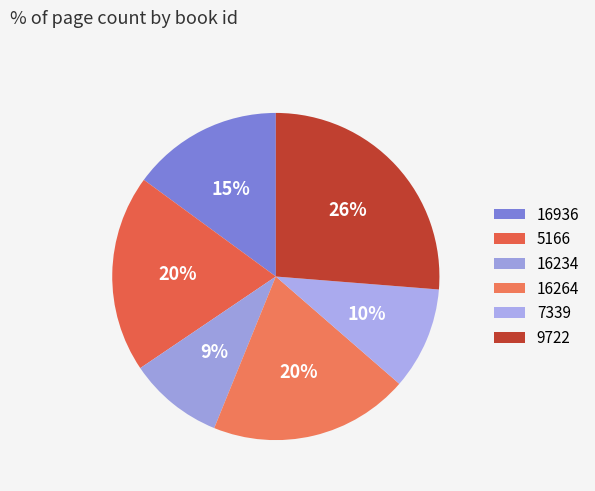

True or false: 16936 accounts for 21% of the total.

False